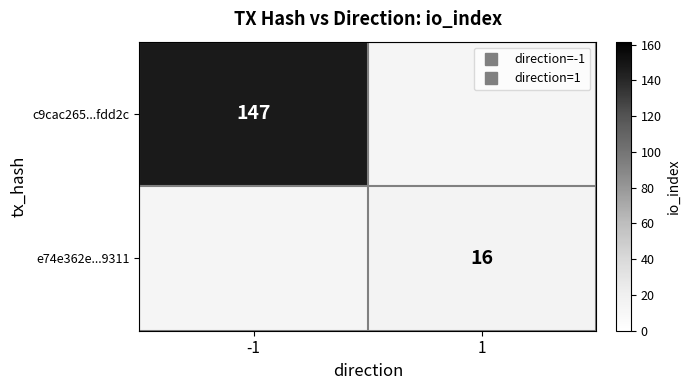

At how many categories does at least one series exceed 104?

1